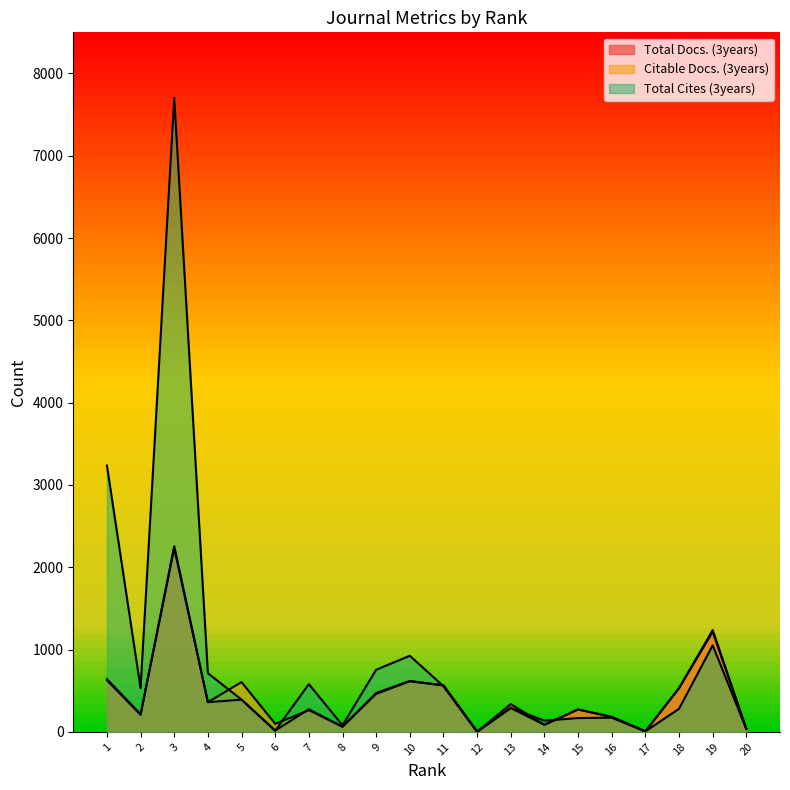

How many interior local valleys does the Total Cites (3years) series have?

6